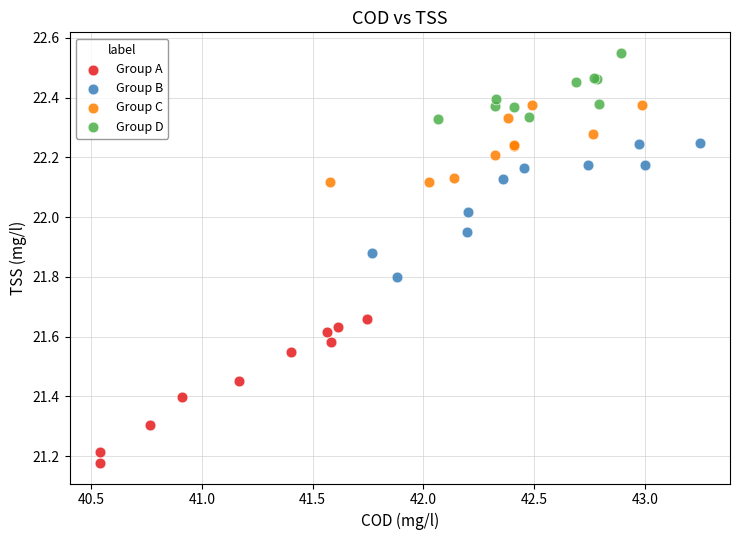

Which series reaches the minimum Y coordinate?

Group A